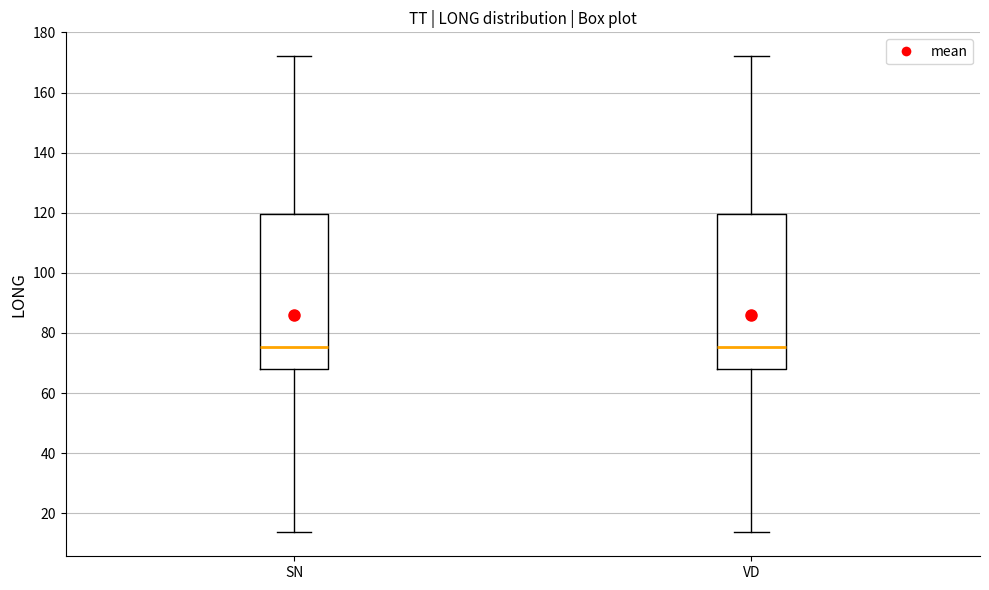

Reading left to right, transcribe this box plot: for each box, give where its median line is, the range the box spans, and where its two whiskers end, as read against the y-axis. The values are not printed on the chart, so give them approximately, as read against the axis.

SN: median 76, box 68 to 120, whiskers 14 to 172
VD: median 76, box 68 to 120, whiskers 14 to 172